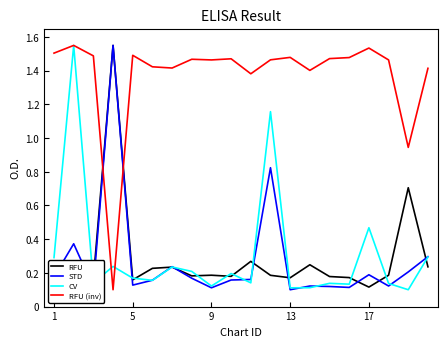

How many times do RFU (inv) and RFU cross each other?

2